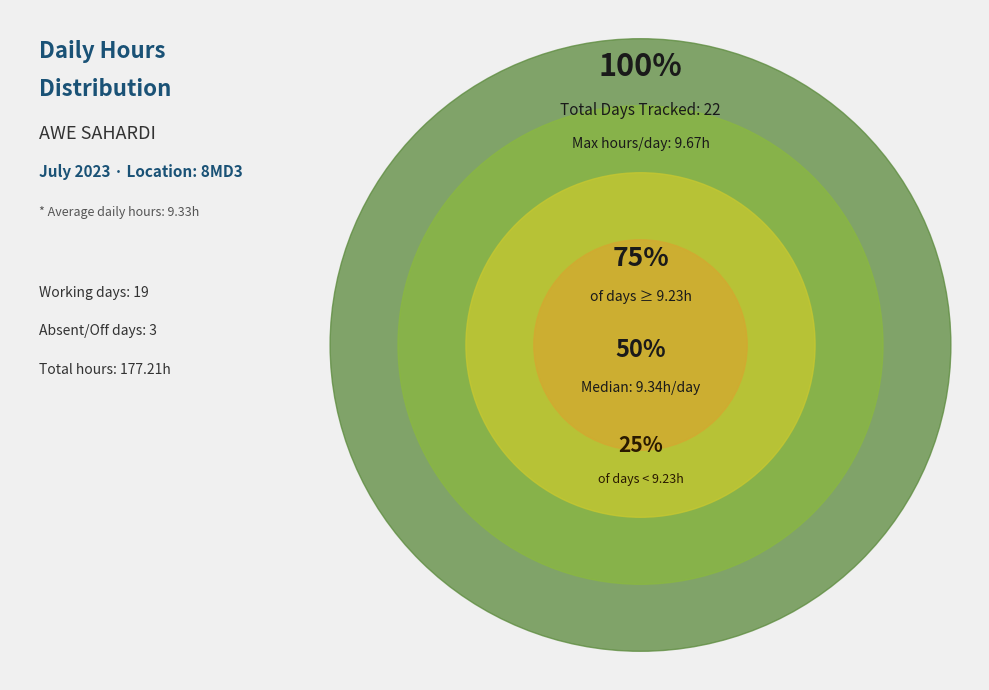

Does 22-Sat account for over 50% of the chart?

No